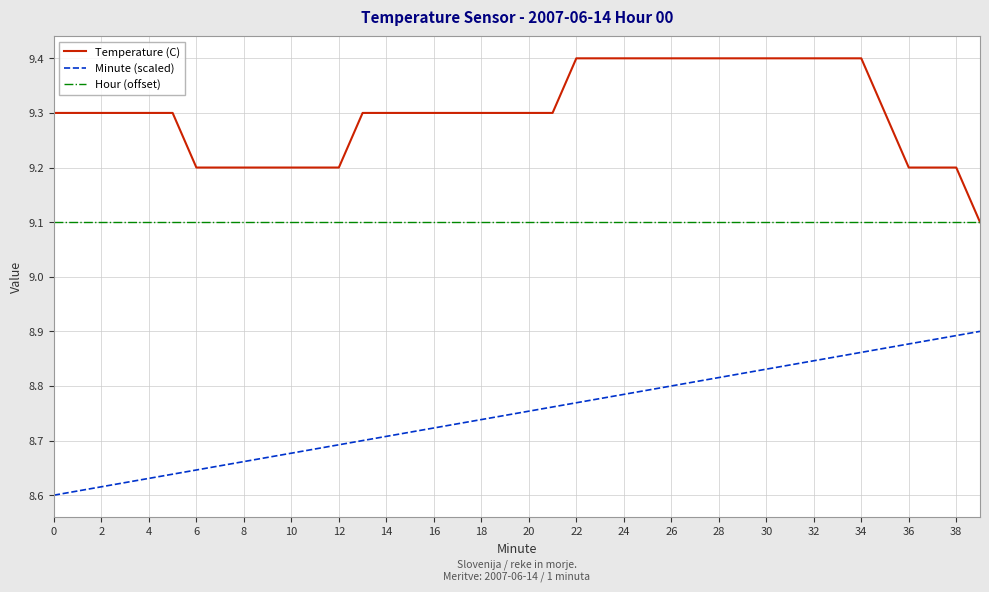

True or false: Hour (offset) and Minute (scaled) cross at least once.

False